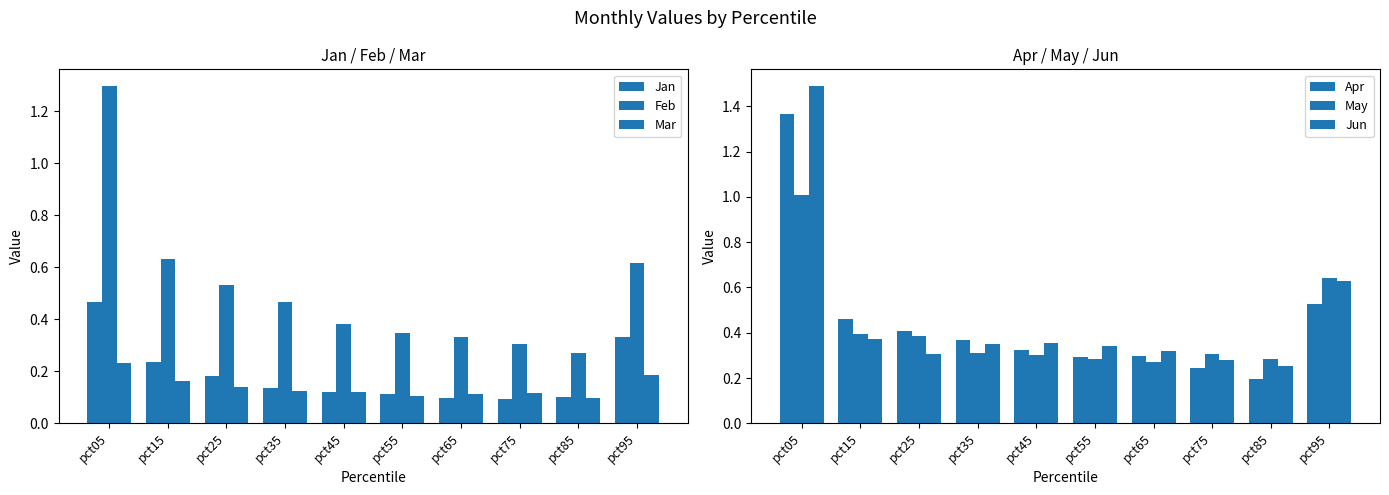

What is the difference between the maximum and second lowest values in the Mar series?

0.1